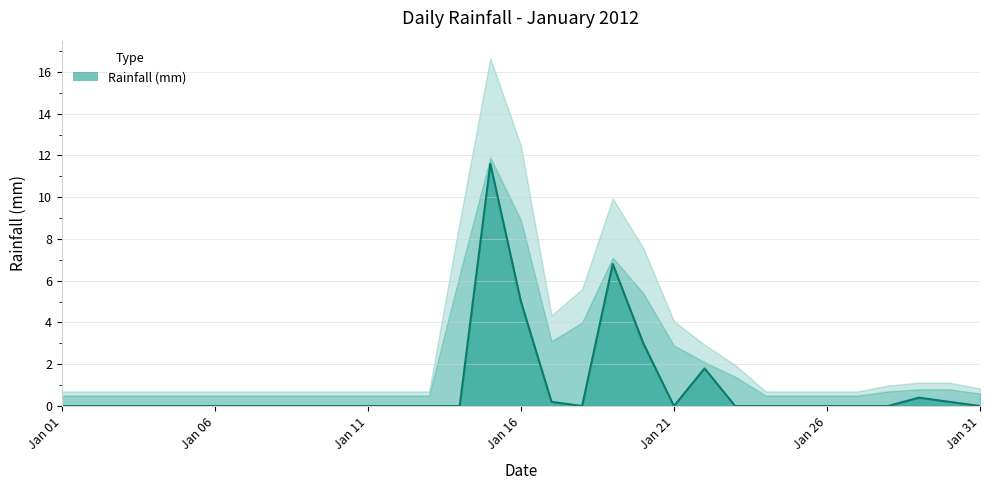

Is it true that the value at 2012-01-10 is 4.7?

False